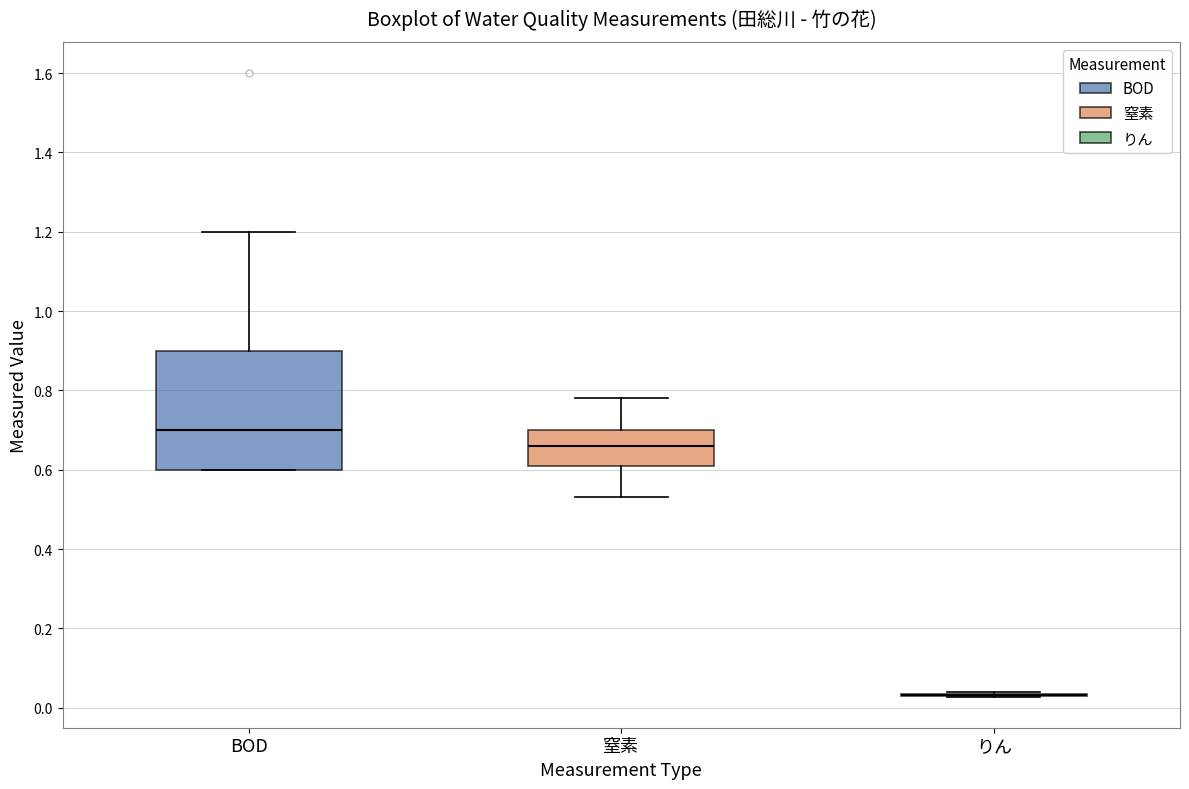

Reading left to right, read every box against the y-axis: the position of its median line, the range the box covers, and the ends of its whiskers. The values are not printed on the chart, so give them approximately, as read against the axis.

BOD: median 0.70, box 0.60 to 0.90, whiskers 0.60 to 1.20
窒素: median 0.66, box 0.62 to 0.70, whiskers 0.54 to 0.78
りん: box collapsed to a line at 0.04, whiskers 0.02 to 0.04